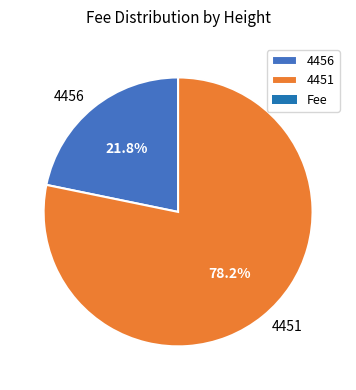

How many slices are in this pie chart?

2